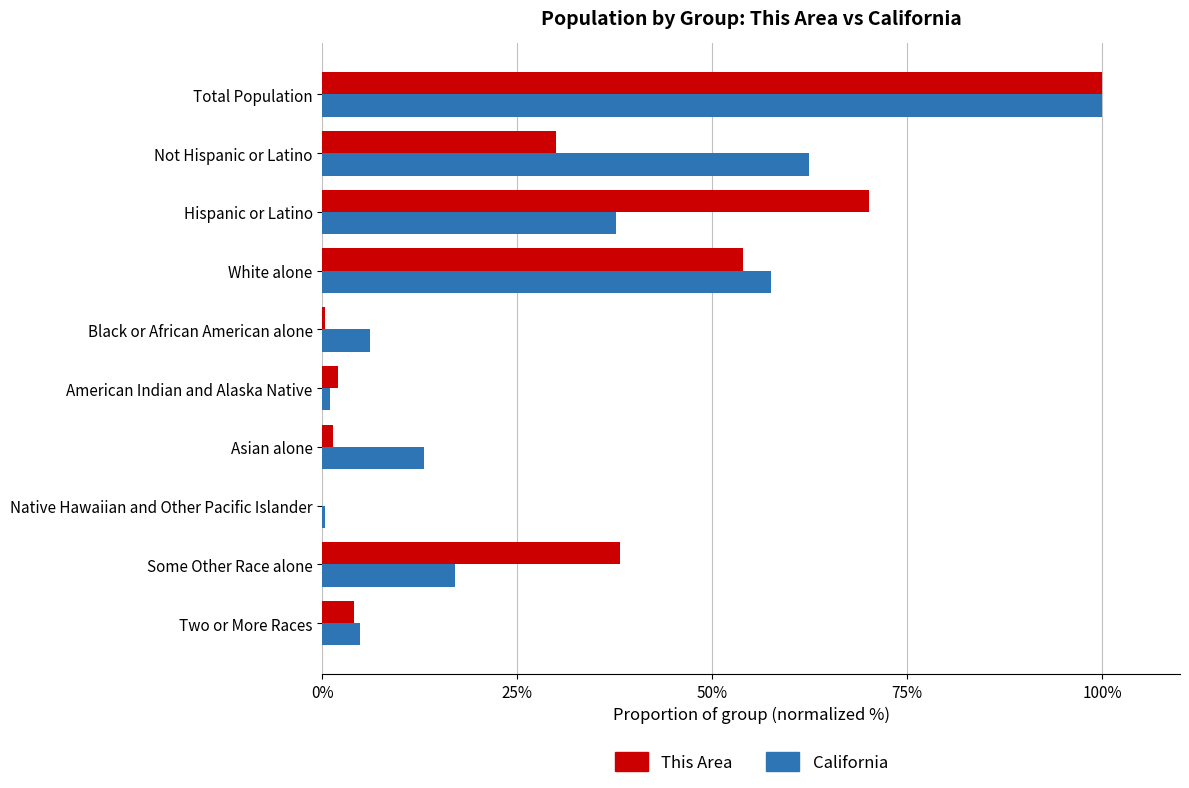

The value of California at White alone is 57.6. True or false?

True